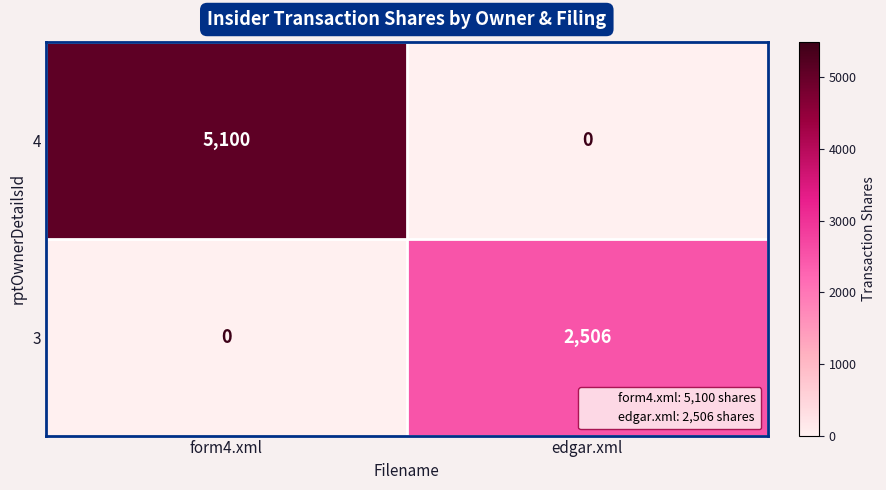

What is the difference between the 3 values at edgar.xml and form4.xml?

2506